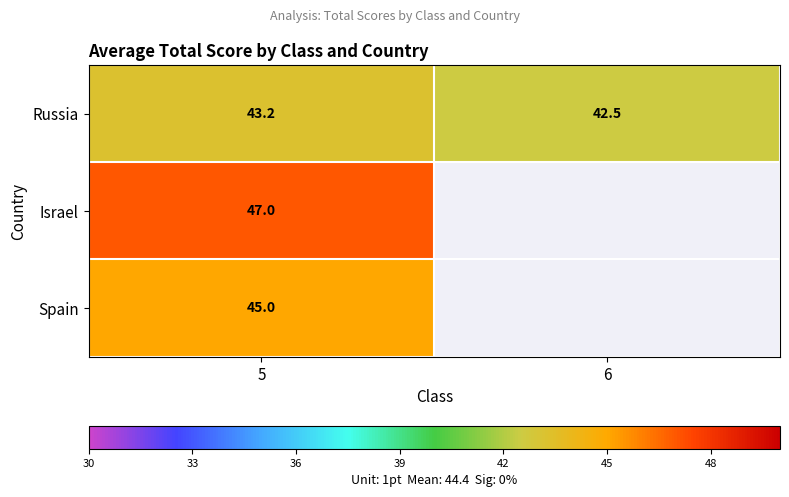

Rank the series at 5 from highest to lowest value.

Israel, Spain, Russia